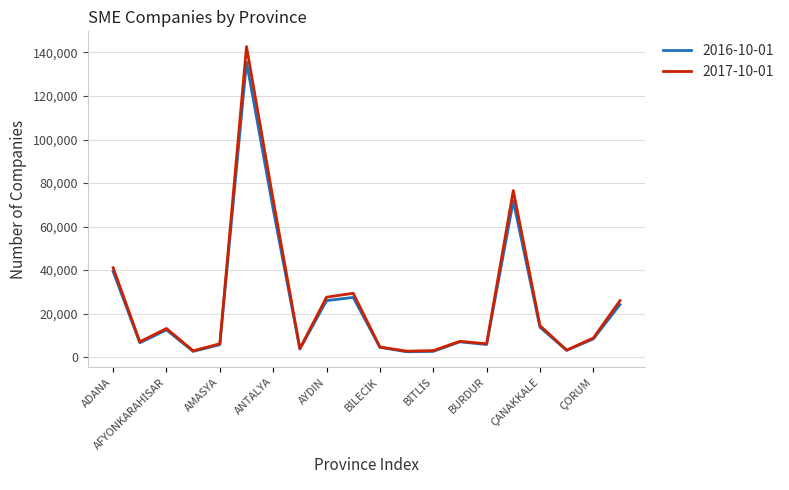

Rank the series by their maximum value, from lowest to highest.

2016-10-01, 2017-10-01